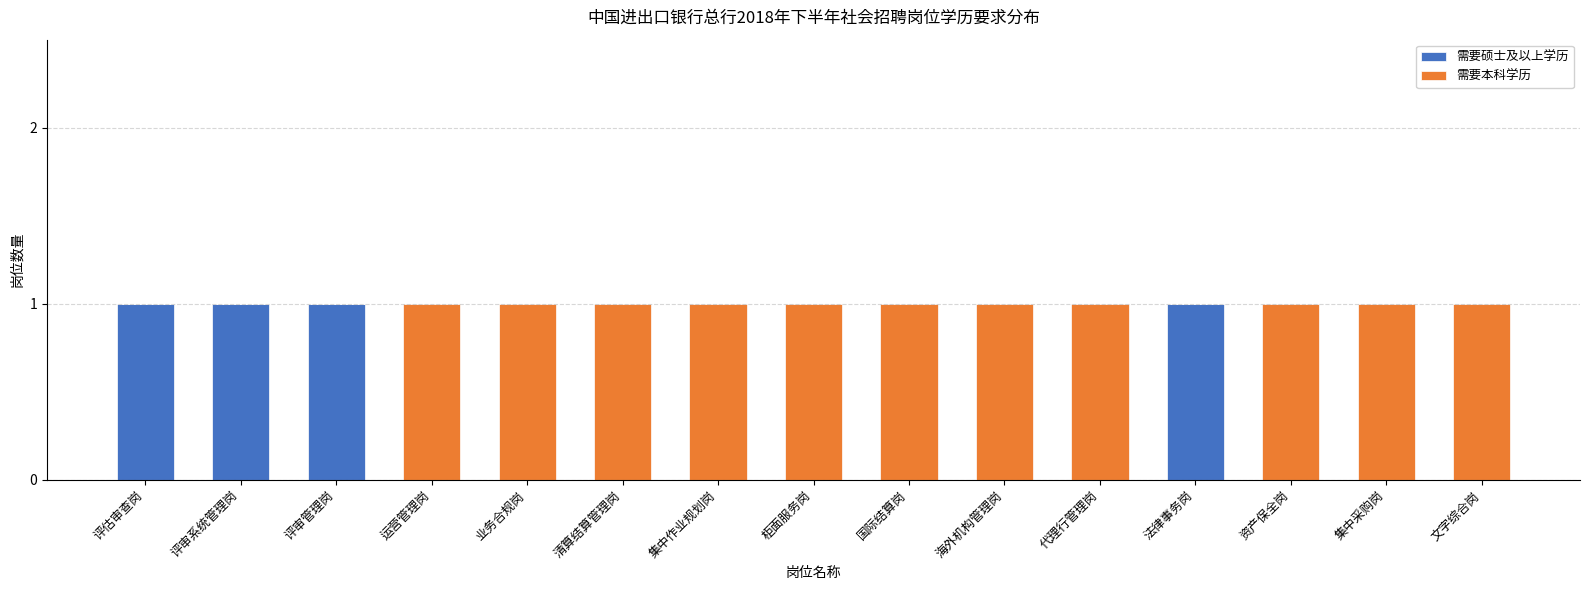

Is it true that 需要硕士及以上学历 equals 0 at 集中作业规划岗?

True